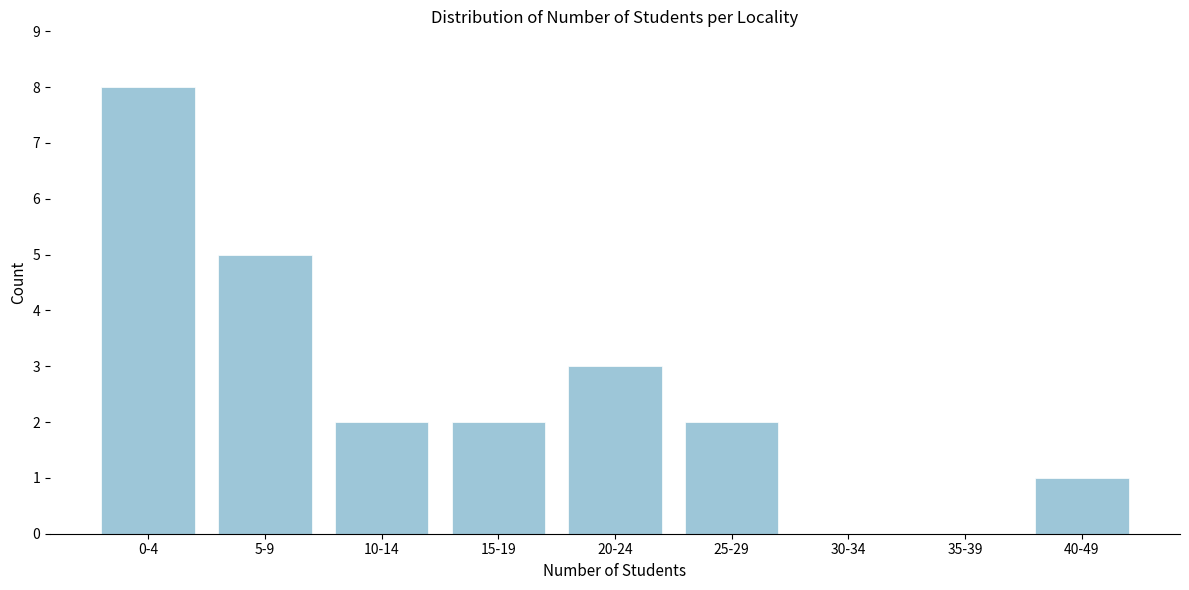

Reading left to right, transcribe all the data shown in this chart.

0-4=8	5-9=5	10-14=2	15-19=2	20-24=3	25-29=2	30-34=0	35-39=0	40-49=1